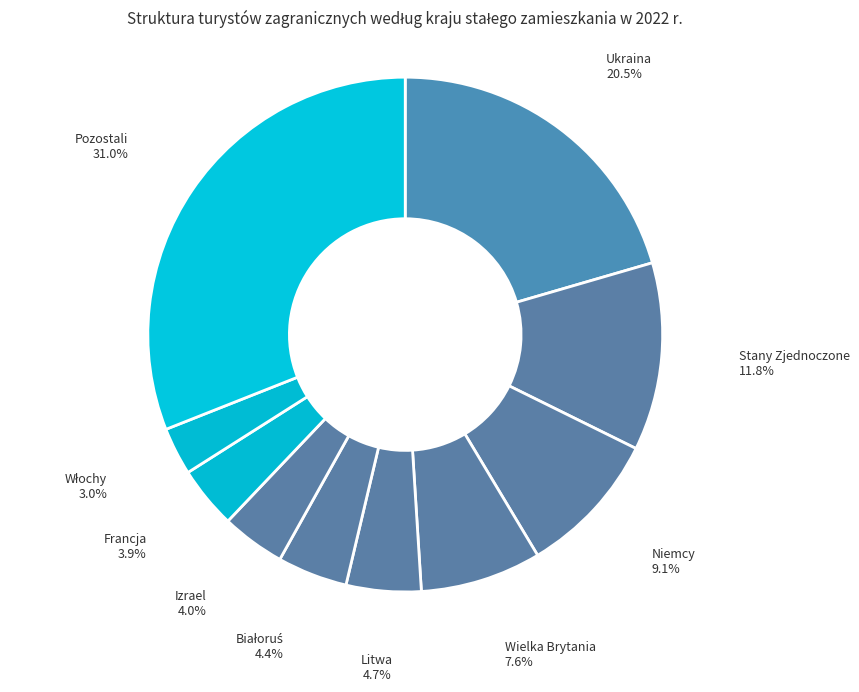

Count the number of slices in the pie.

10